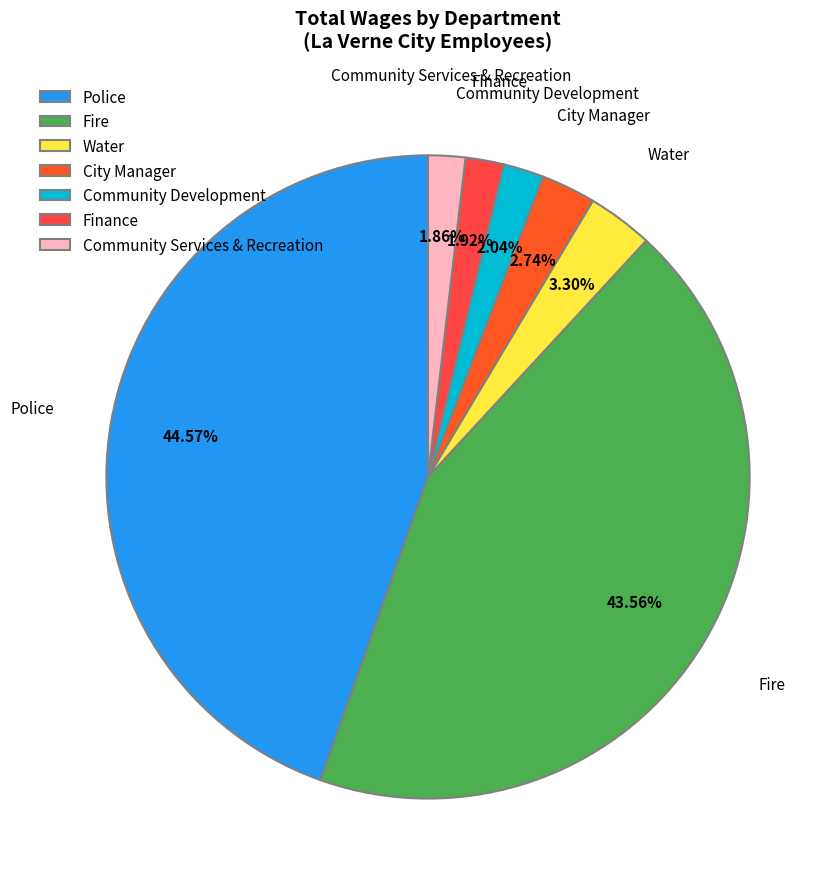

To the nearest percent, what percentage of the pie is Police?

45%